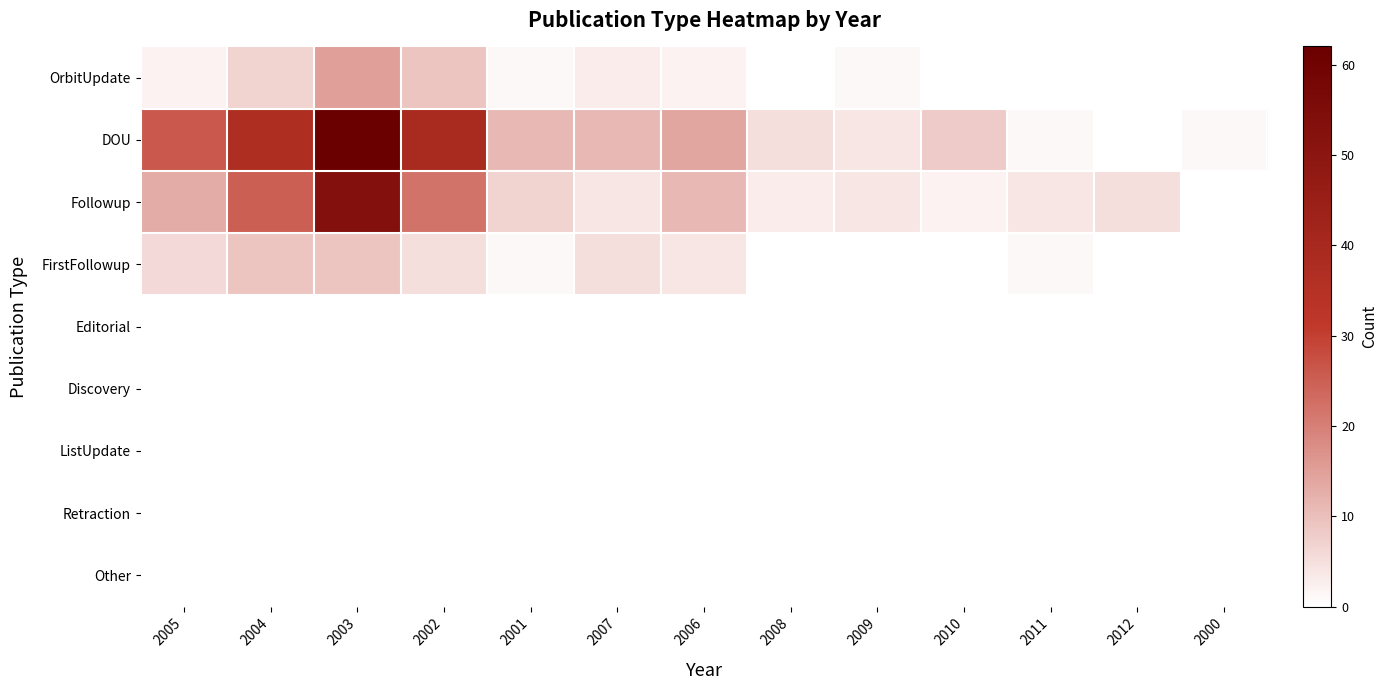

Reading left to right, extract all data points from this chart.

OrbitUpdate: 2005=2	2004=7	2003=15	2002=9	2001=1	2007=3	2006=2	2008=0	2009=1	2010=0	2011=0	2012=0	2000=0
DOU: 2005=26	2004=37	2003=62	2002=39	2001=11	2007=11	2006=14	2008=5	2009=4	2010=8	2011=1	2012=0	2000=1
Followup: 2005=13	2004=25	2003=53	2002=22	2001=7	2007=4	2006=11	2008=3	2009=4	2010=2	2011=4	2012=5	2000=0
FirstFollowup: 2005=6	2004=9	2003=9	2002=5	2001=1	2007=5	2006=4	2008=0	2009=0	2010=0	2011=1	2012=0	2000=0
Editorial: 2005=0	2004=0	2003=0	2002=0	2001=0	2007=0	2006=0	2008=0	2009=0	2010=0	2011=0	2012=0	2000=0
Discovery: 2005=0	2004=0	2003=0	2002=0	2001=0	2007=0	2006=0	2008=0	2009=0	2010=0	2011=0	2012=0	2000=0
ListUpdate: 2005=0	2004=0	2003=0	2002=0	2001=0	2007=0	2006=0	2008=0	2009=0	2010=0	2011=0	2012=0	2000=0
Retraction: 2005=0	2004=0	2003=0	2002=0	2001=0	2007=0	2006=0	2008=0	2009=0	2010=0	2011=0	2012=0	2000=0
Other: 2005=0	2004=0	2003=0	2002=0	2001=0	2007=0	2006=0	2008=0	2009=0	2010=0	2011=0	2012=0	2000=0